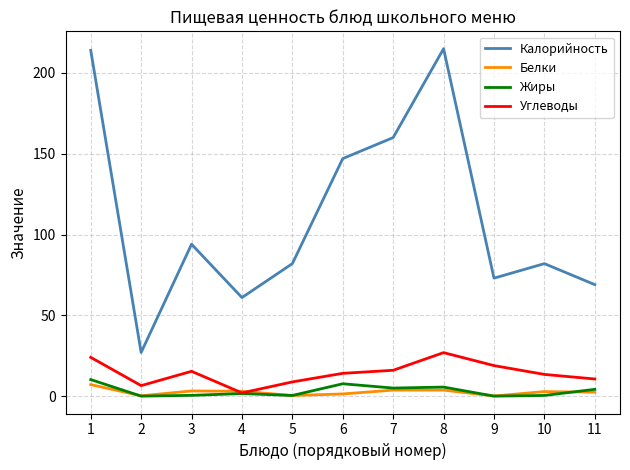

What value does the Углеводы series have at 11?

10.6